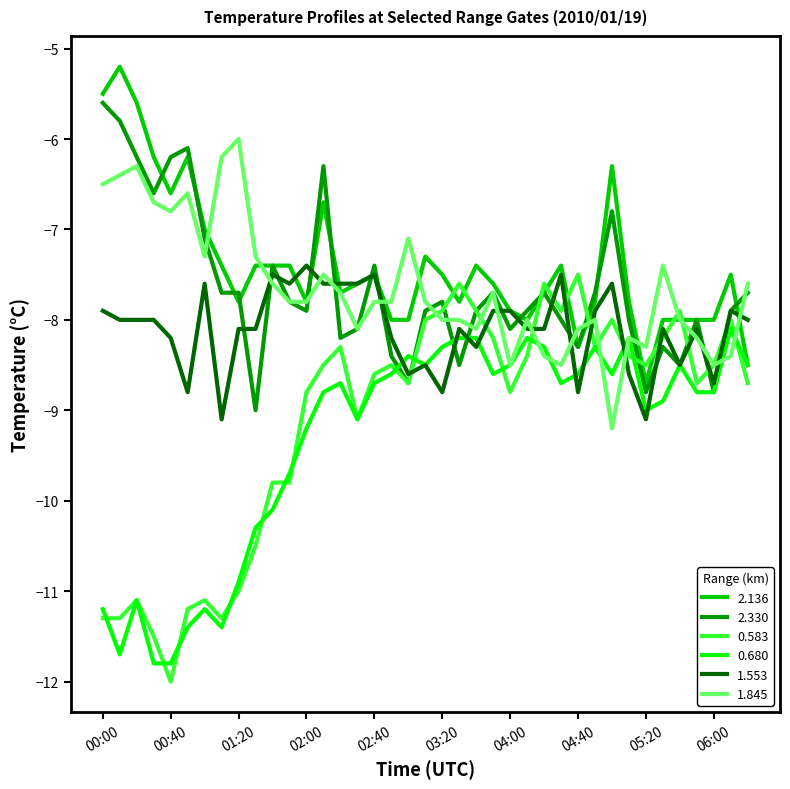

Count the number of data series in this chart.

6